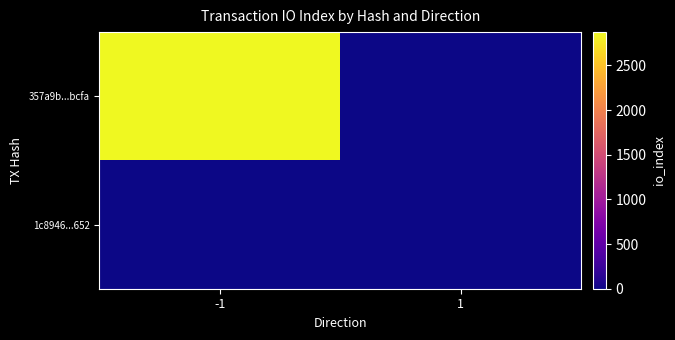

At how many categories does at least one series exceed 1471?

1